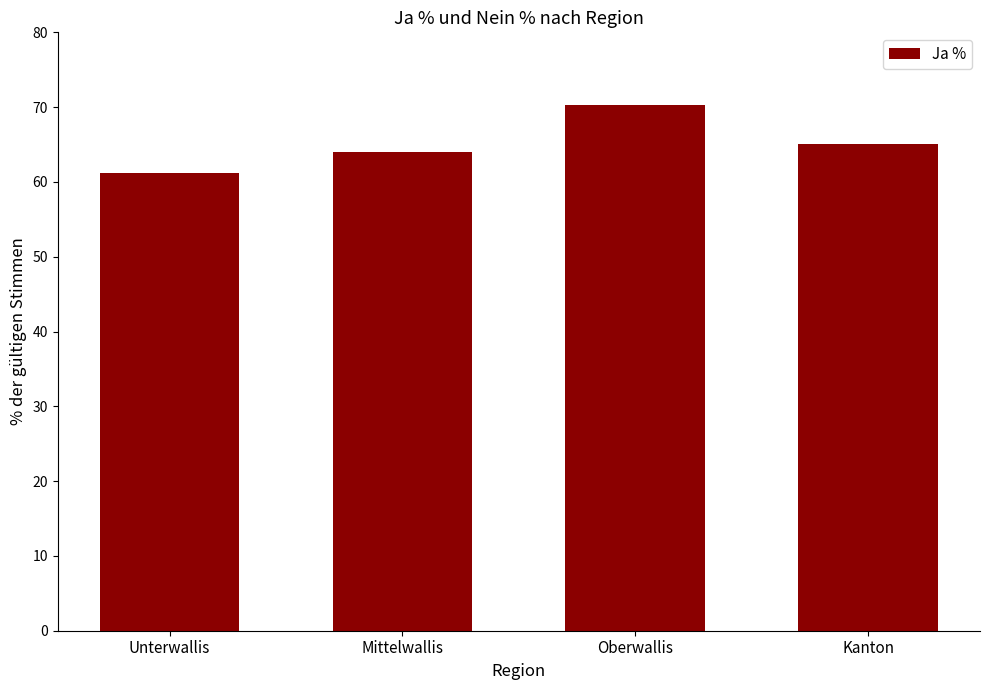

True or false: the data shows 61.2 at Unterwallis.

True